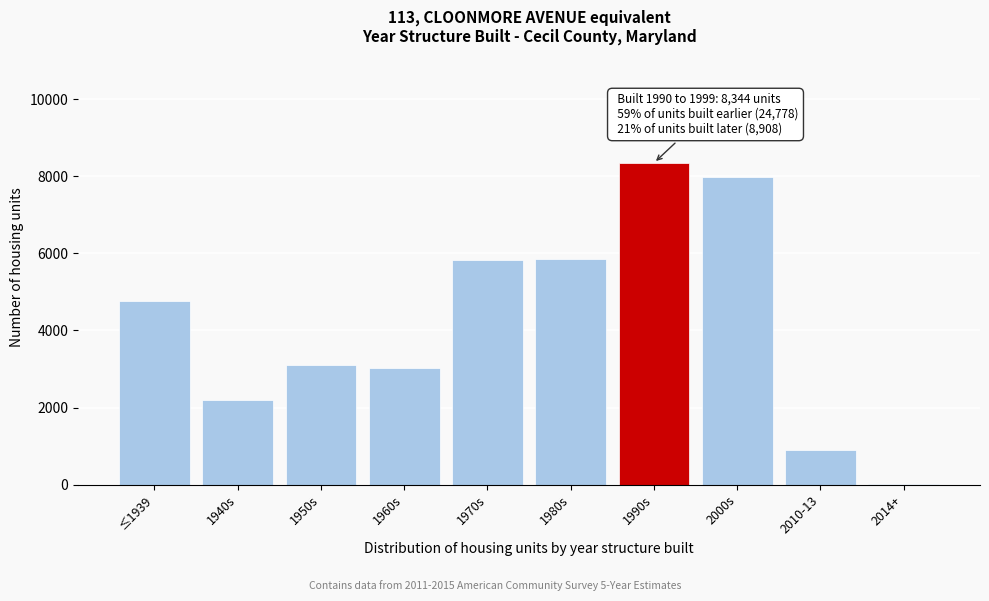

Is it true that the value at 2010-13 is 907?

True